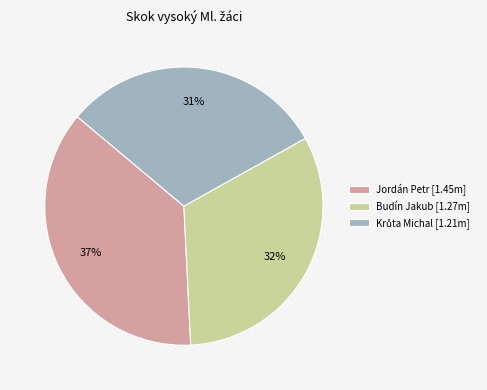

Is there any slice that represents more than half of the pie?

No